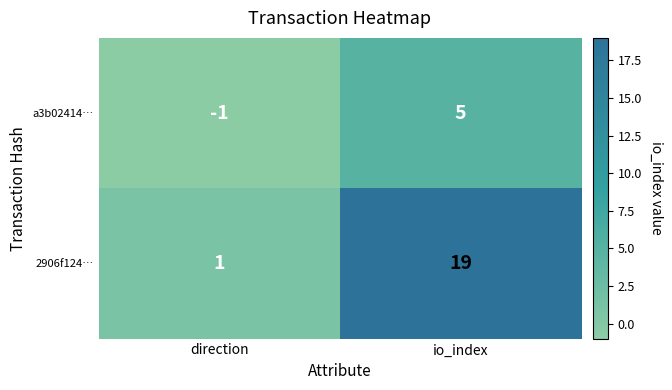

List the series in order of their overall mean, lowest first.

a3b02414…, 2906f124…